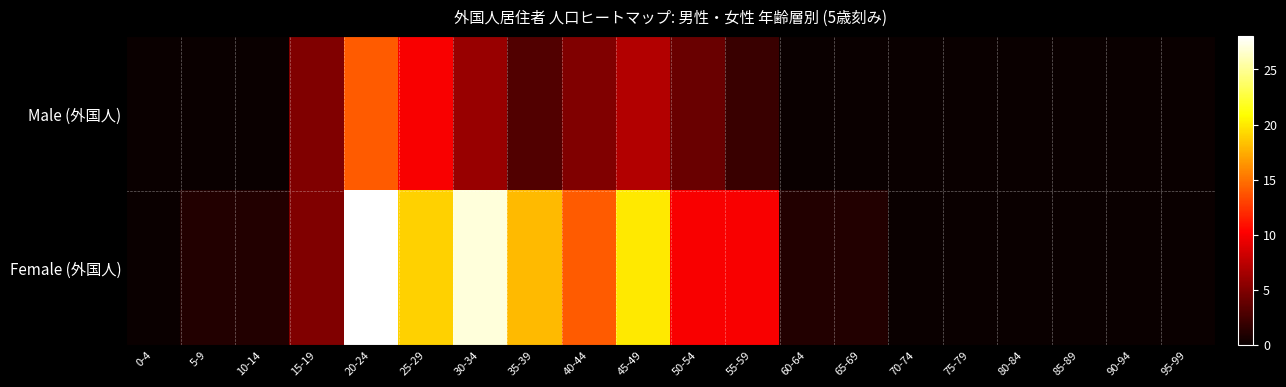

Reading right to left, transcribe all the data shown in this chart.

Male (外国人): 95-99=0	90-94=0	85-89=0	80-84=0	75-79=0	70-74=0	65-69=0	60-64=0	55-59=2	50-54=4	45-49=7	40-44=5	35-39=3	30-34=6	25-29=10	20-24=14	15-19=5	10-14=0	5-9=0	0-4=0
Female (外国人): 95-99=0	90-94=0	85-89=0	80-84=0	75-79=0	70-74=0	65-69=1	60-64=1	55-59=10	50-54=10	45-49=20	40-44=14	35-39=18	30-34=27	25-29=19	20-24=28	15-19=5	10-14=1	5-9=1	0-4=0